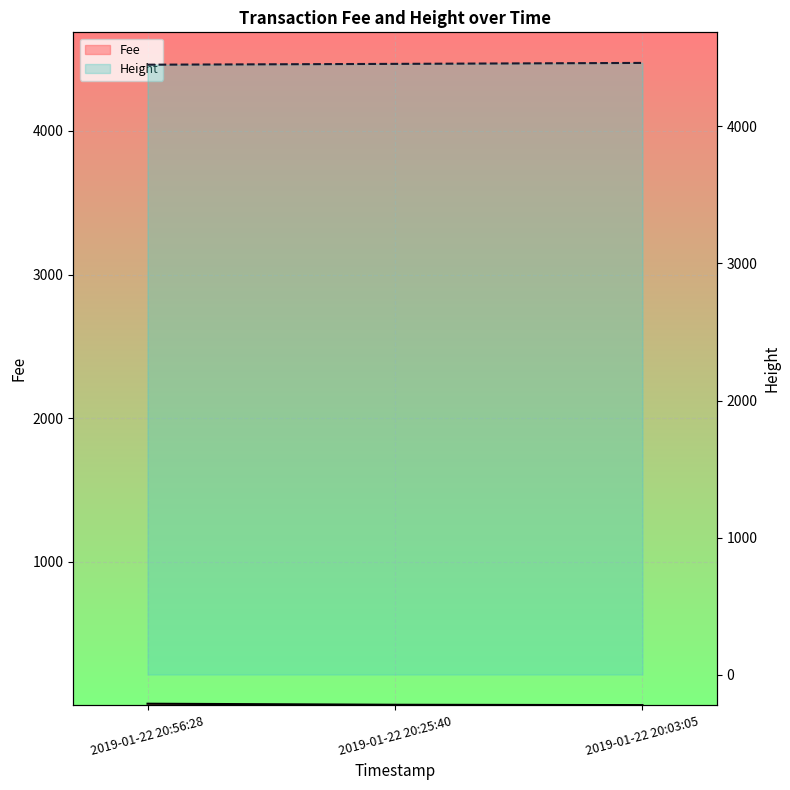

What is the minimum value for Fee?

0.1